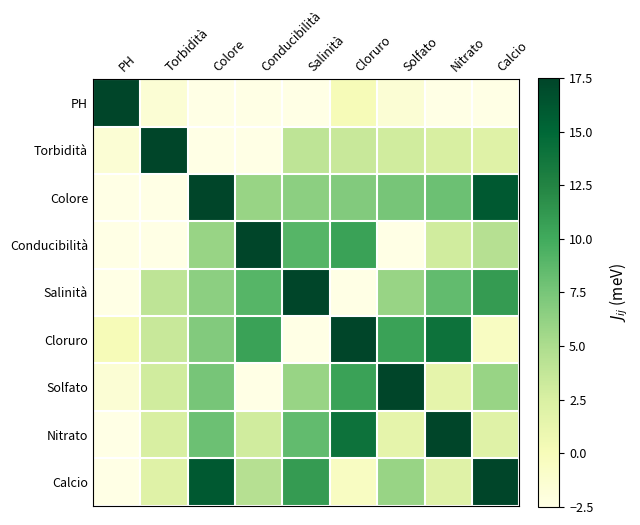

What is the smallest value displayed?

-6.0